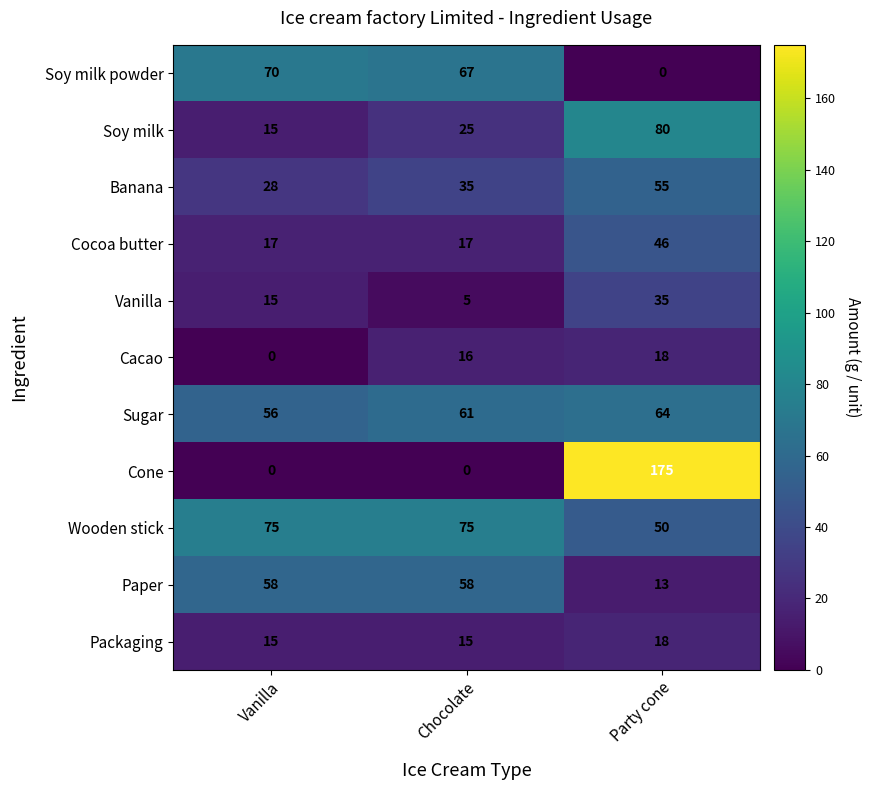

List the labels in order of Sugar value, smallest first.

Vanilla, Chocolate, Party cone